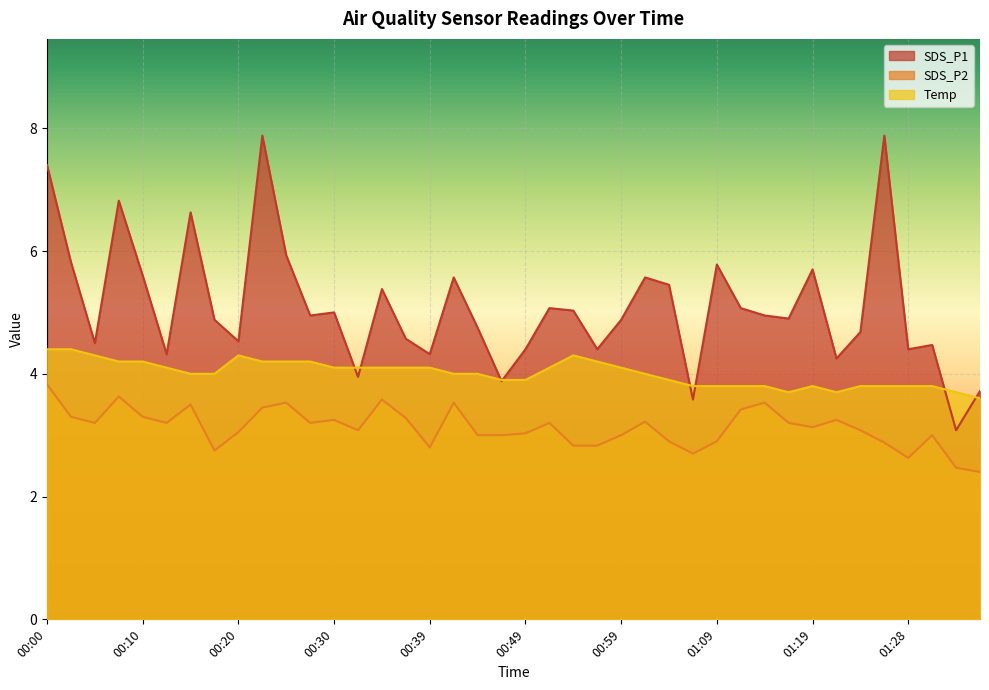

Where does the SDS_P1 series first go above 4?

00:00